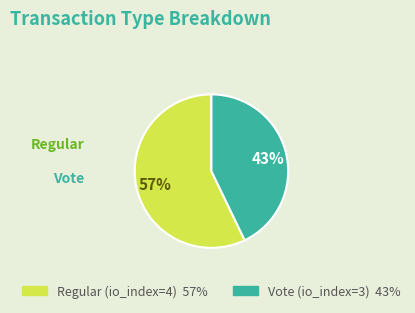

How many slices are in this pie chart?

2